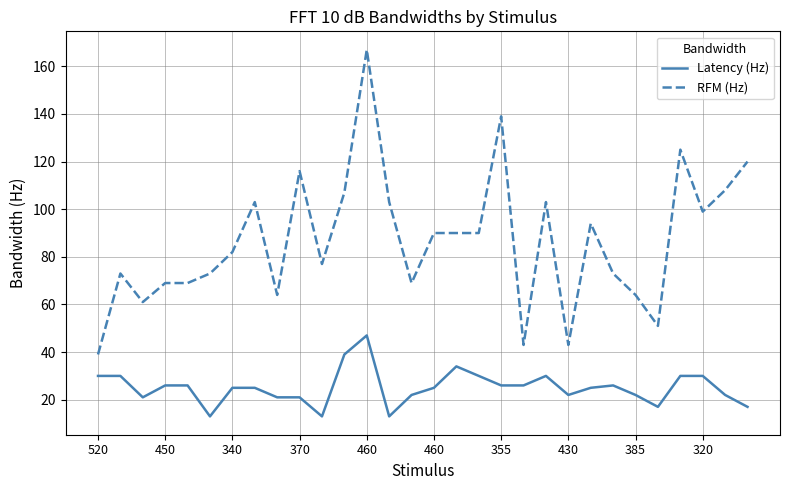

What is the minimum value for RFM (Hz)?

39